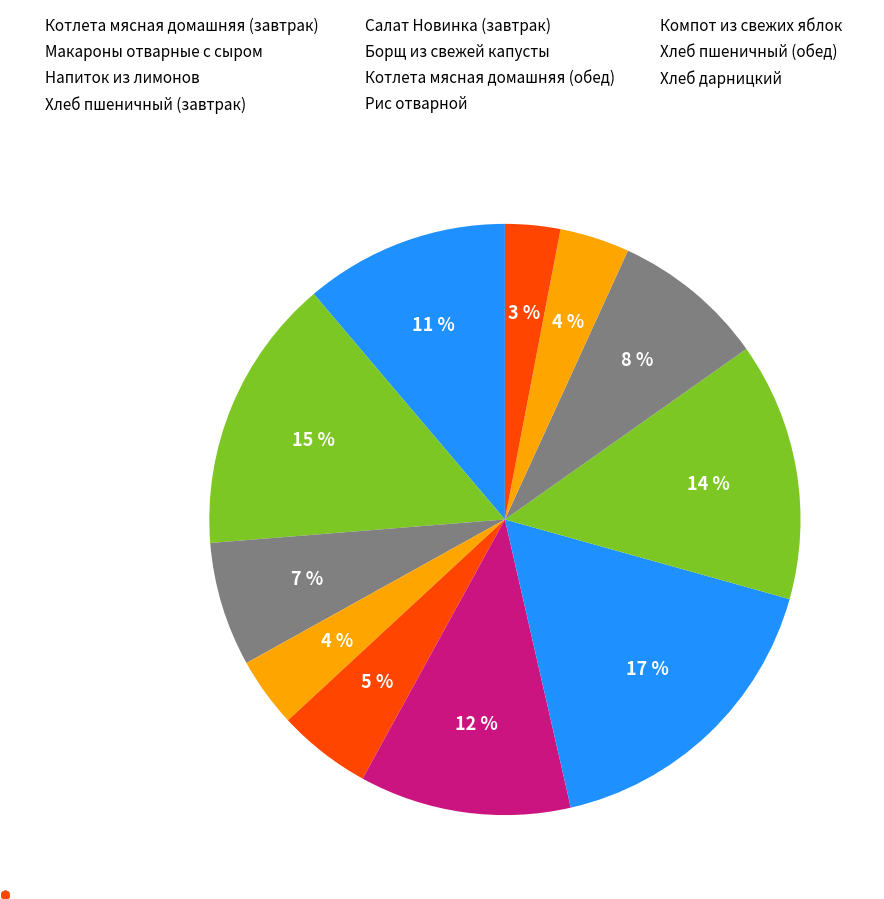

Count the number of slices in the pie.

11